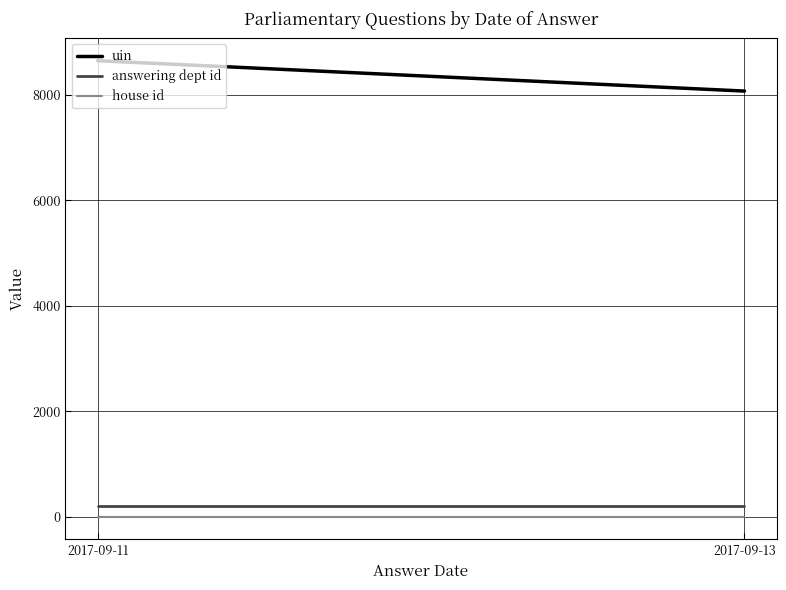

Does the chart display data point markers on the line(s)?

No